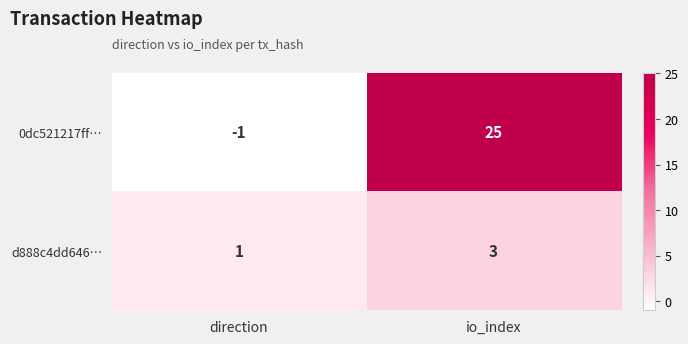

What is the difference between the highest and lowest values at direction?

2